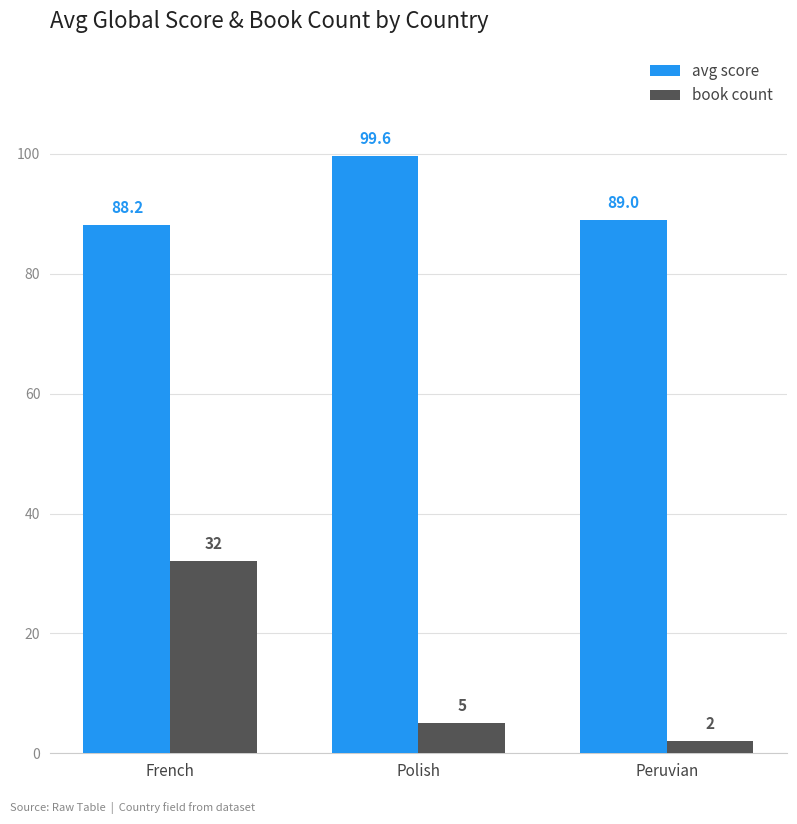

Rank the series at Polish from highest to lowest value.

avg score, book count